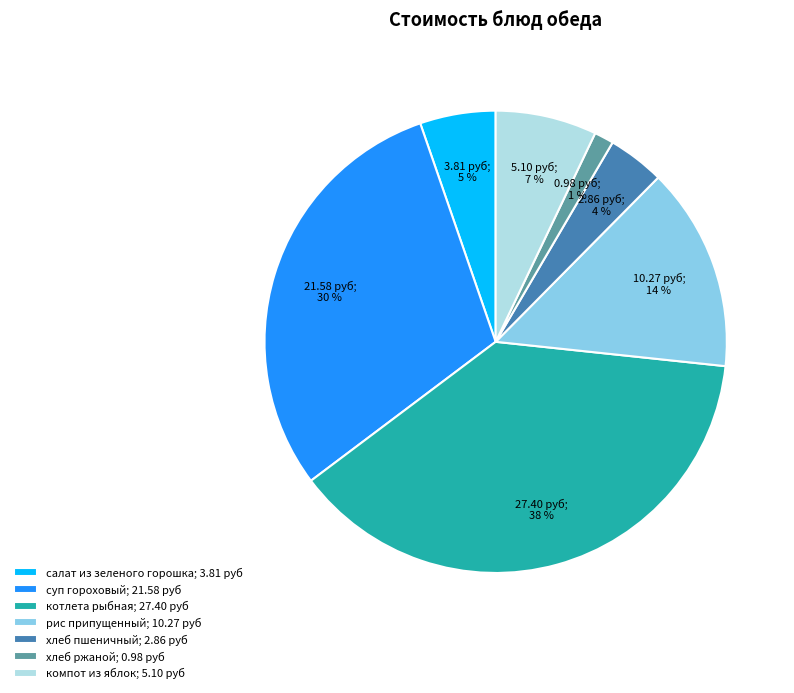

How many segments does this pie chart have?

7